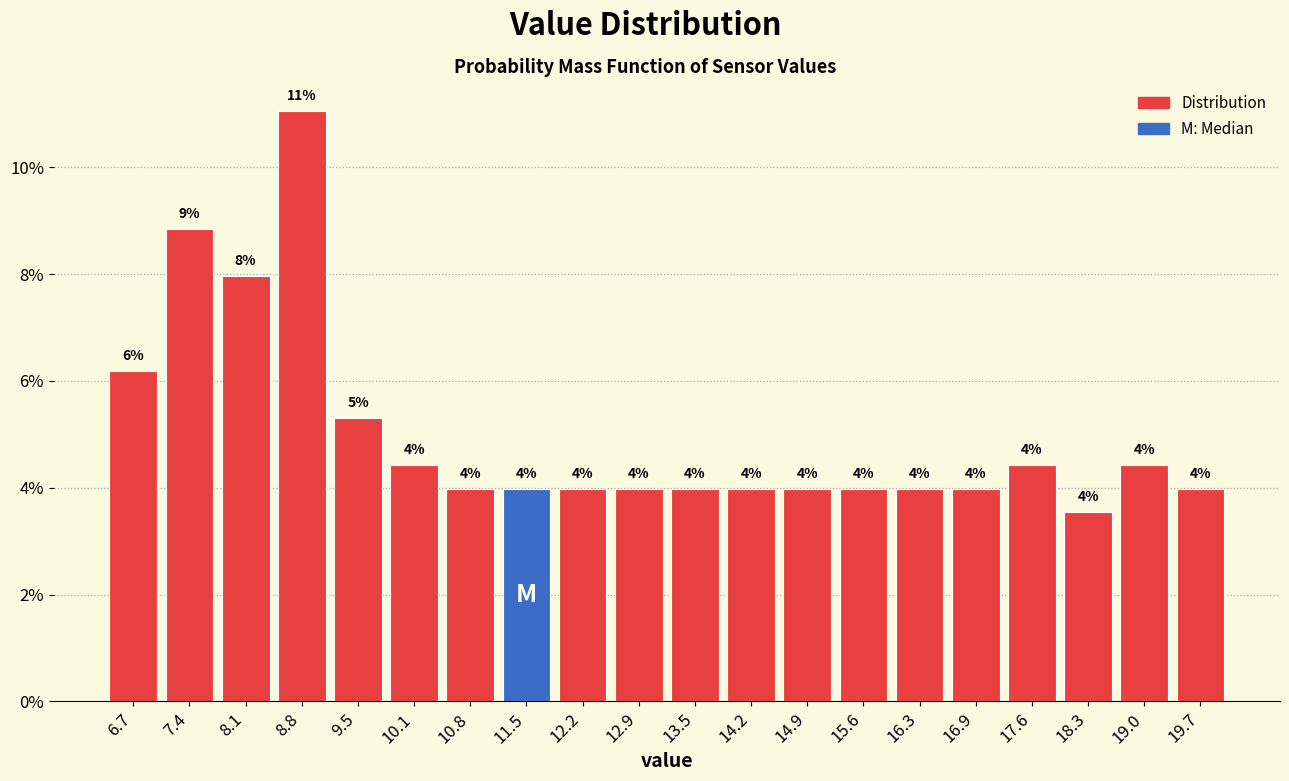

Over which range of the x-axis is the bar tallest?

8.44 to 9.12